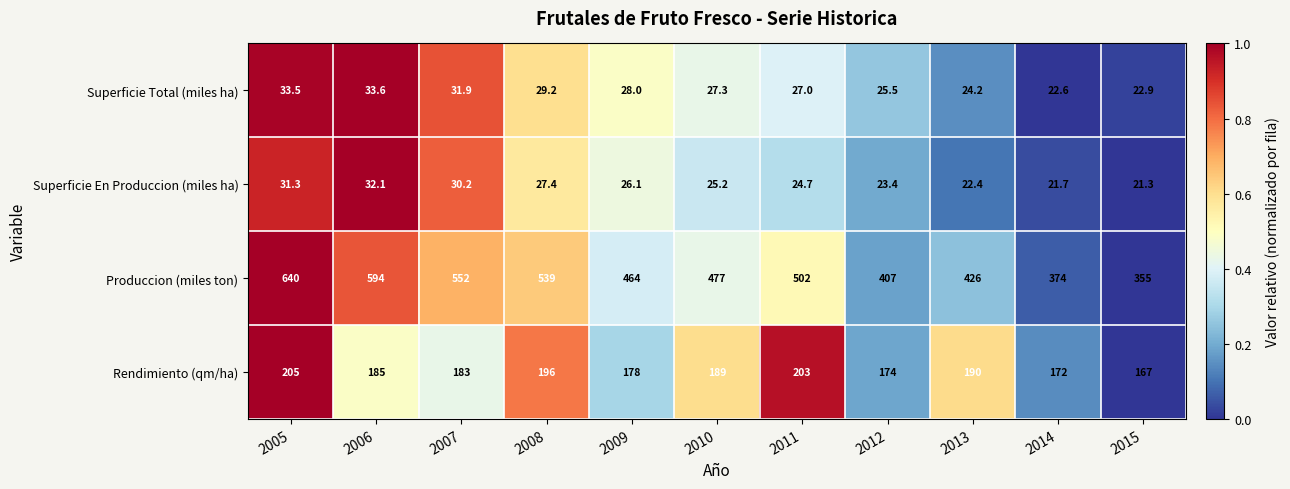

Count the number of data series in this chart.

4